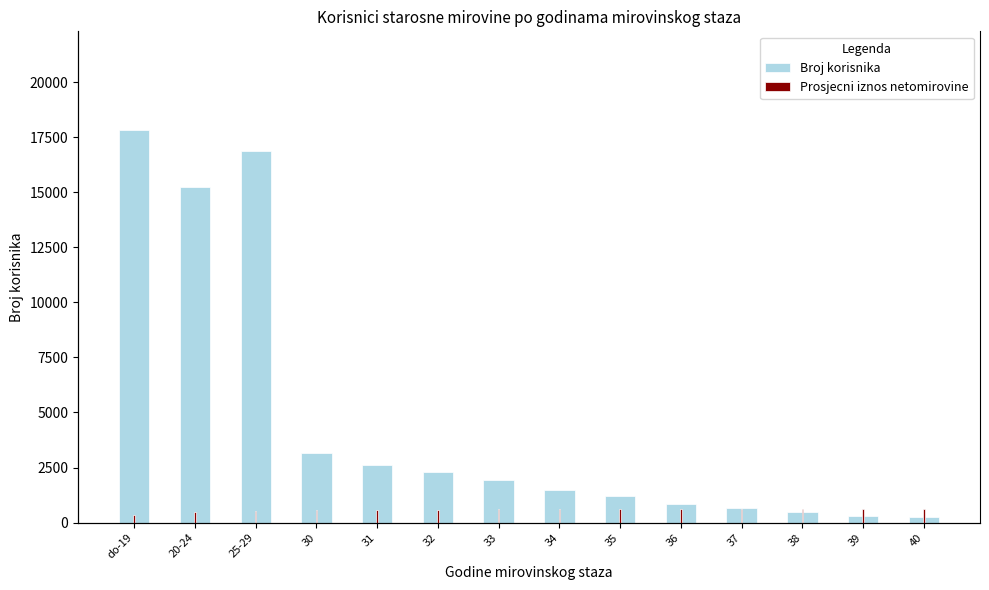

What is the label of the 3rd bar from the left?

25-29